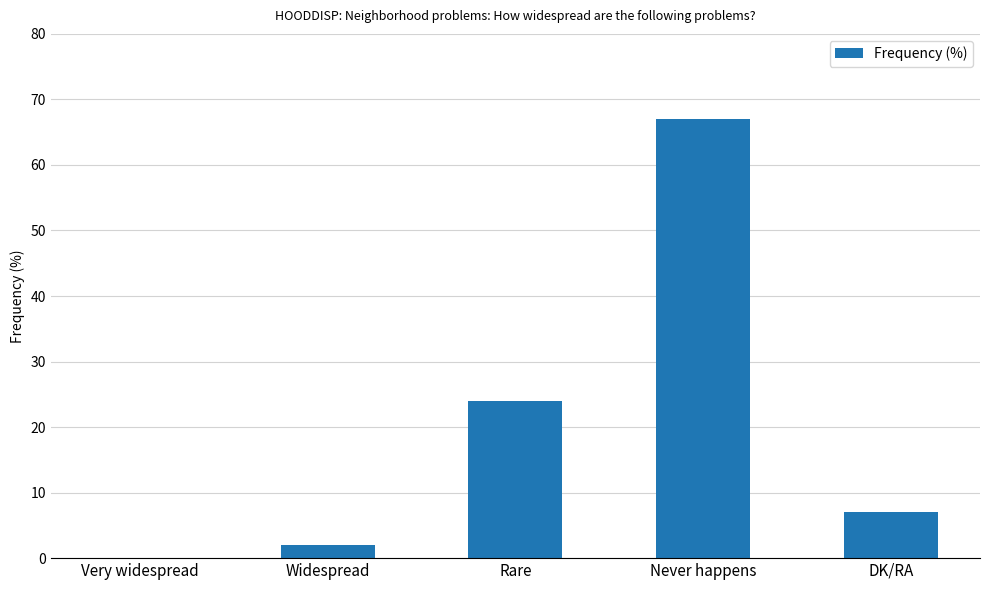

What value does the data have at DK/RA, to the nearest 5?

5